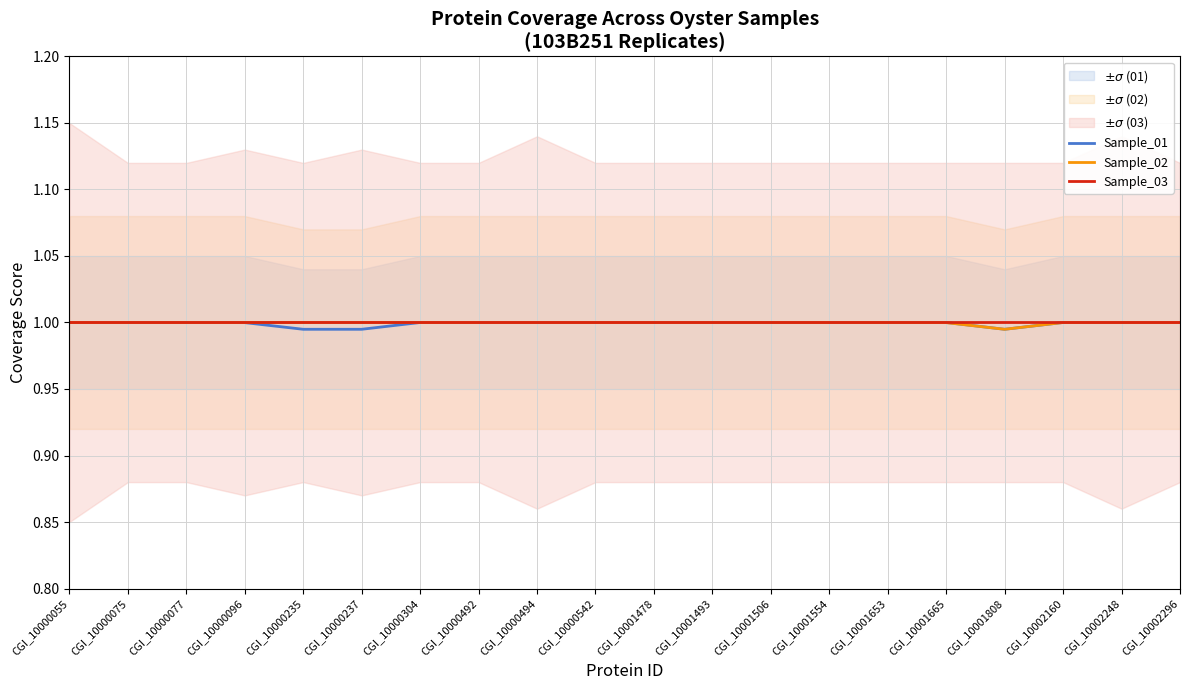

At how many categories does at least one series exceed 0?

20